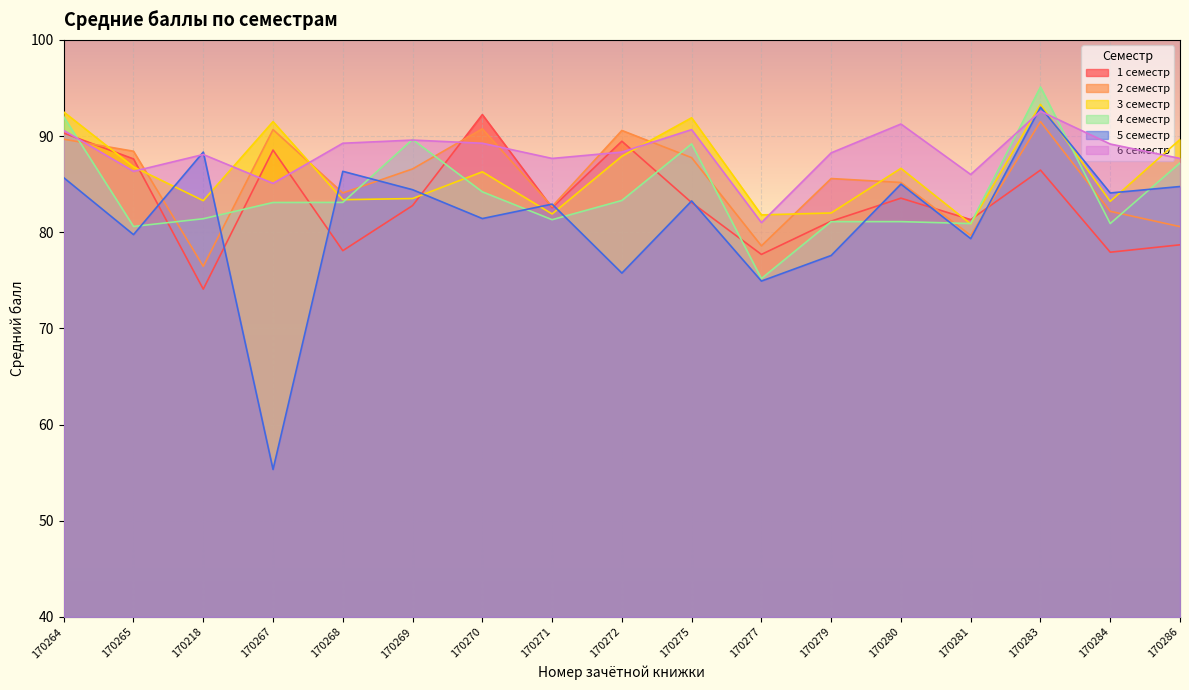

Reading left to right, list all the values displayed in this chart.

1 семестр: 90.3	87.6	74.1	88.5	78.1	82.8	92.2	82.5	89.5	83.1	77.7	81.2	83.5	81.3	86.5	77.9	78.7
2 семестр: 89.7	88.4	76.5	90.7	84.1	86.6	90.8	82.7	90.6	87.8	78.6	85.6	85.2	79.7	91.5	82.2	80.6
3 семестр: 92.5	86.8	83.3	91.5	83.4	83.5	86.3	81.9	87.9	91.9	81.8	82.0	86.6	80.9	93.3	83.2	89.6
4 семестр: 92.0	80.6	81.4	83.1	83.1	89.6	84.2	81.3	83.3	89.2	75.2	81.1	81.1	80.9	95.1	80.9	87.2
5 семестр: 85.7	79.8	88.3	55.3	86.3	84.4	81.4	82.9	75.8	83.2	74.9	77.6	85.0	79.3	93.0	84.1	84.8
6 семестр: 90.6	86.3	88.1	85.1	89.2	89.6	89.2	87.7	88.3	90.7	81.0	88.2	91.2	86.0	92.6	89.2	87.7